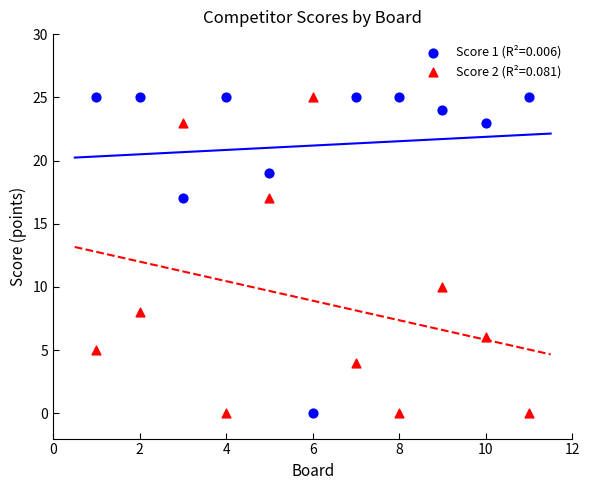

Across all data points, what is the range of Y values (max minus min)?

25